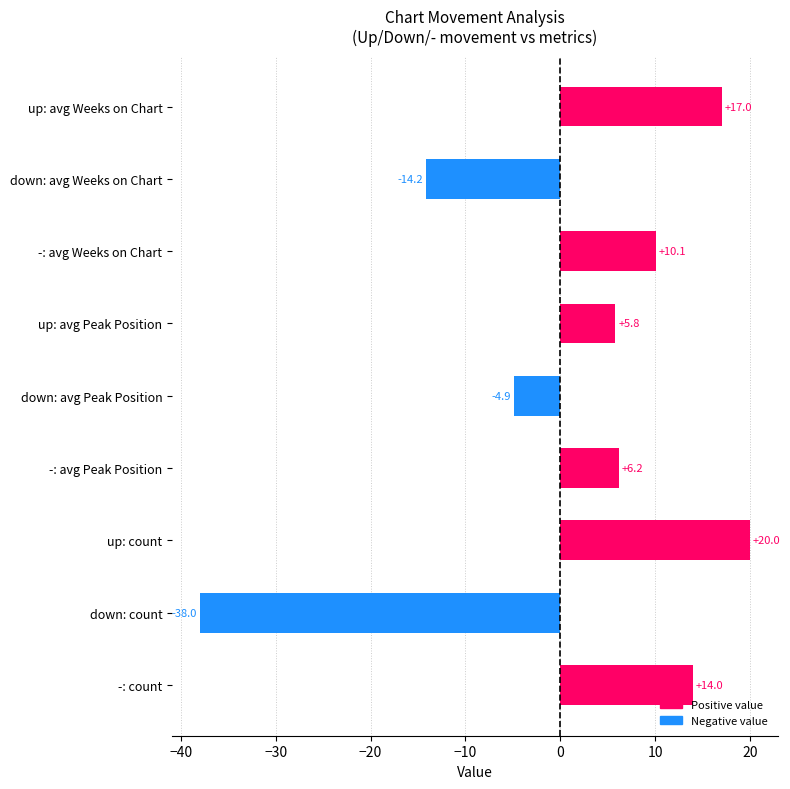

Rank the categories by value from lowest to highest.

down: count, down: avg Weeks on Chart, down: avg Peak Position, up: avg Peak Position, -: avg Peak Position, -: avg Weeks on Chart, -: count, up: avg Weeks on Chart, up: count